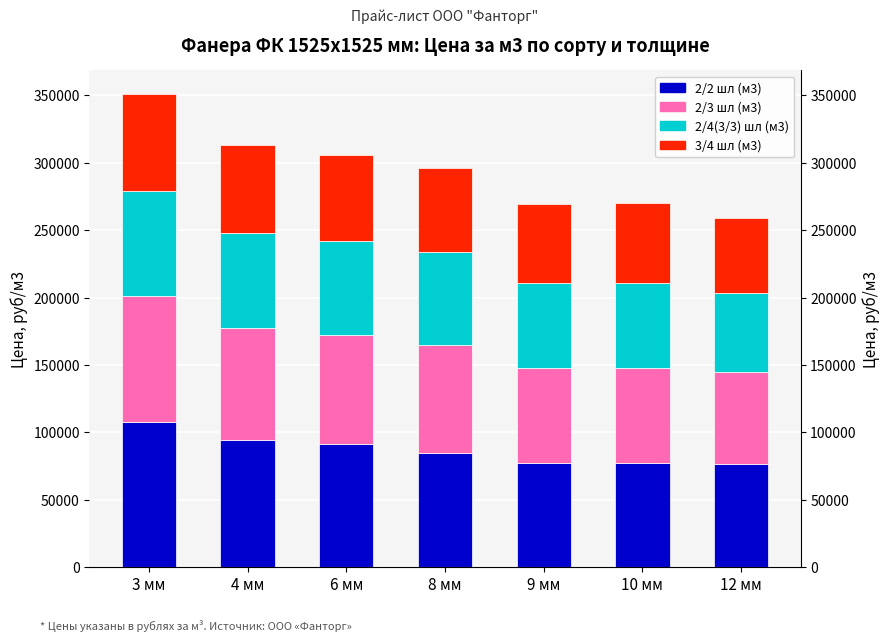

What is the difference between the maximum and minimum values in the 3/4 шл (м3) series?

16184.4